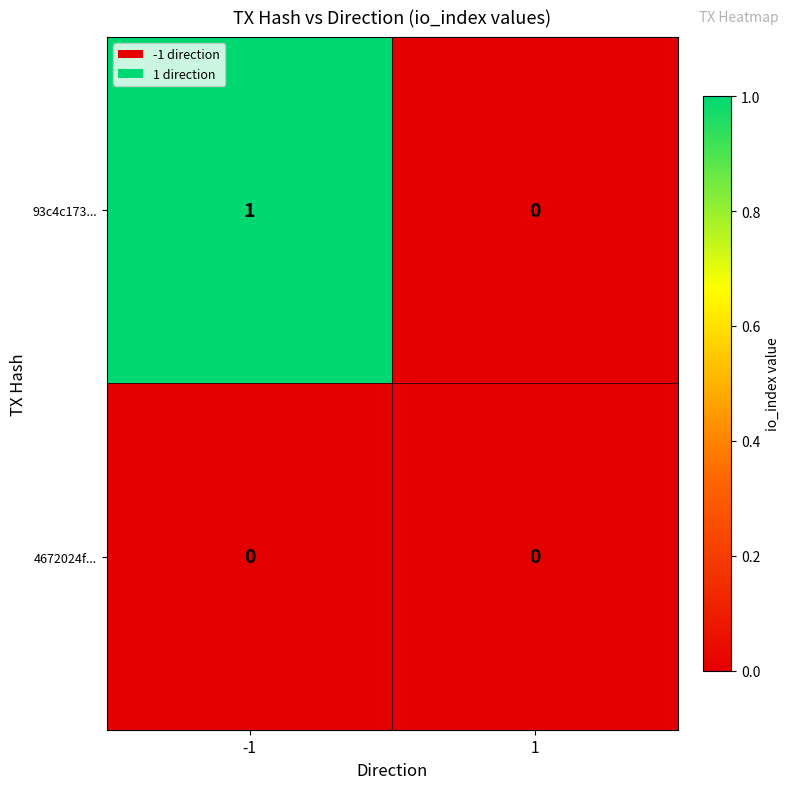

Is it true that 4672024f... equals 0 at -1?

True